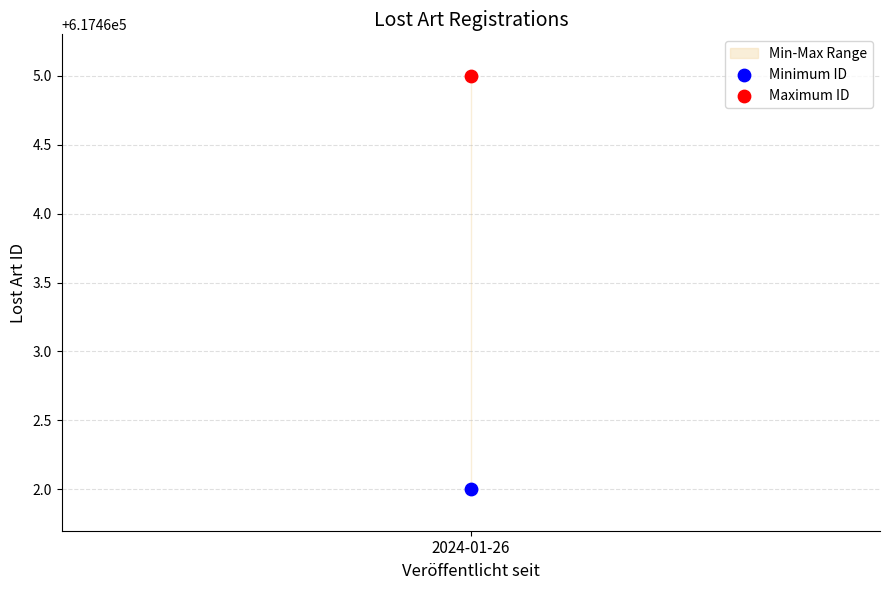

Across all series, what Y value is closest to 617463?

617462